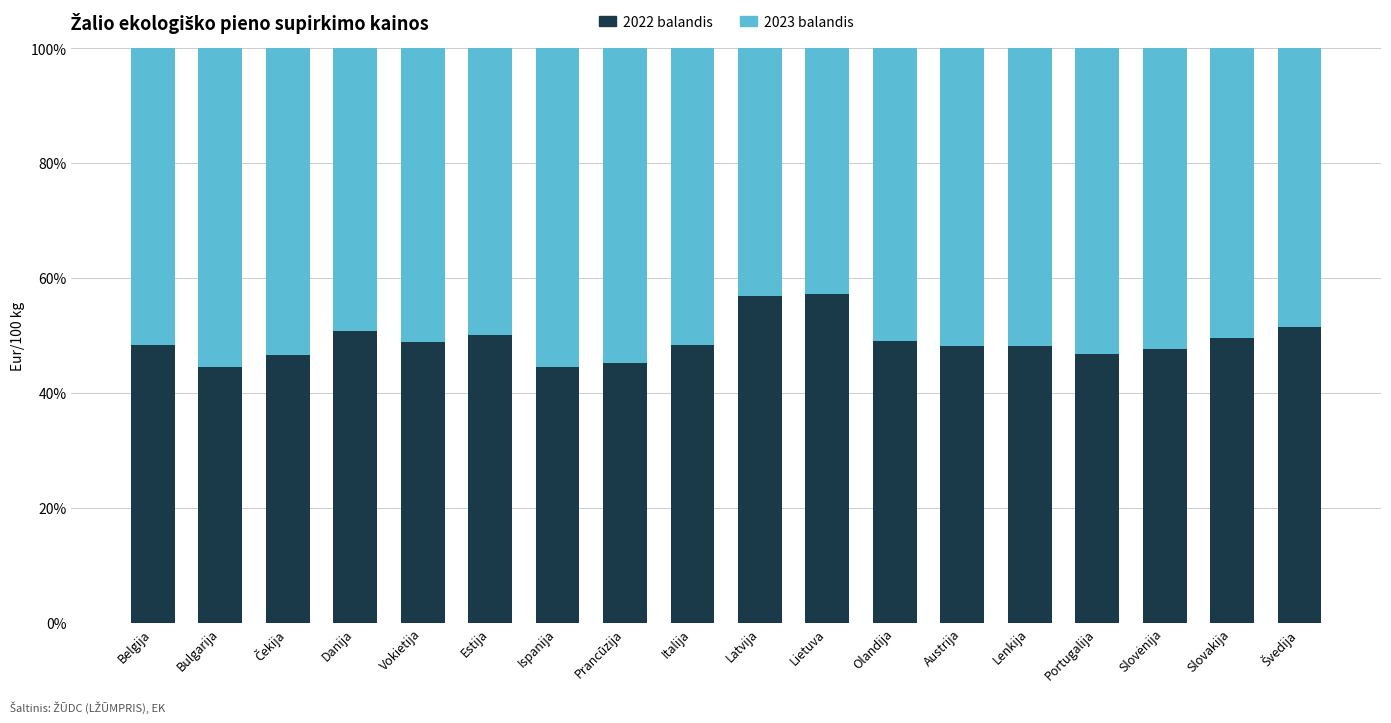

Are the bars grouped side by side (vs. stacked)?

No